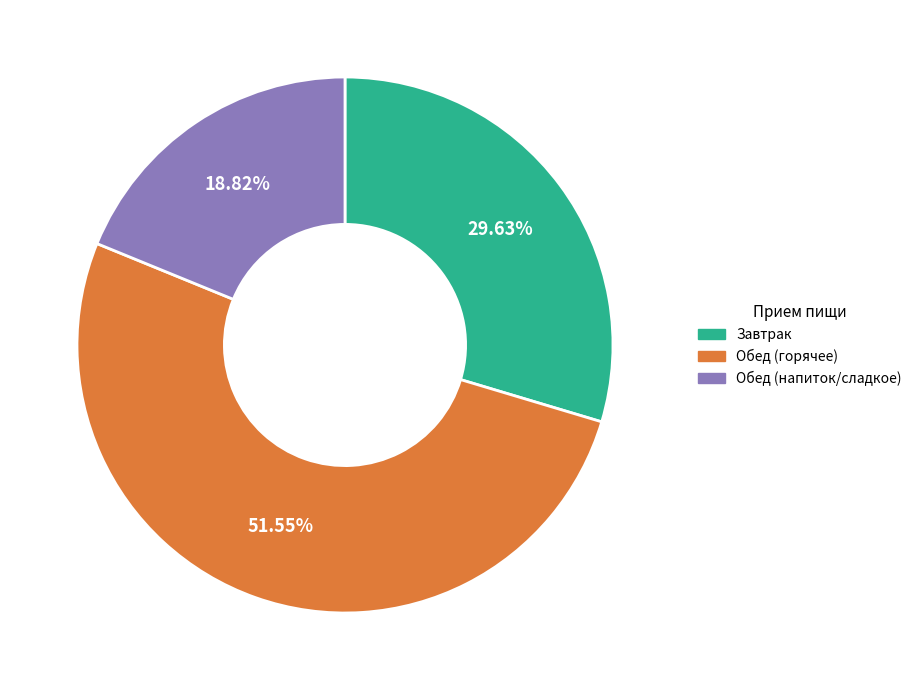

Does any single category account for the majority?

Yes